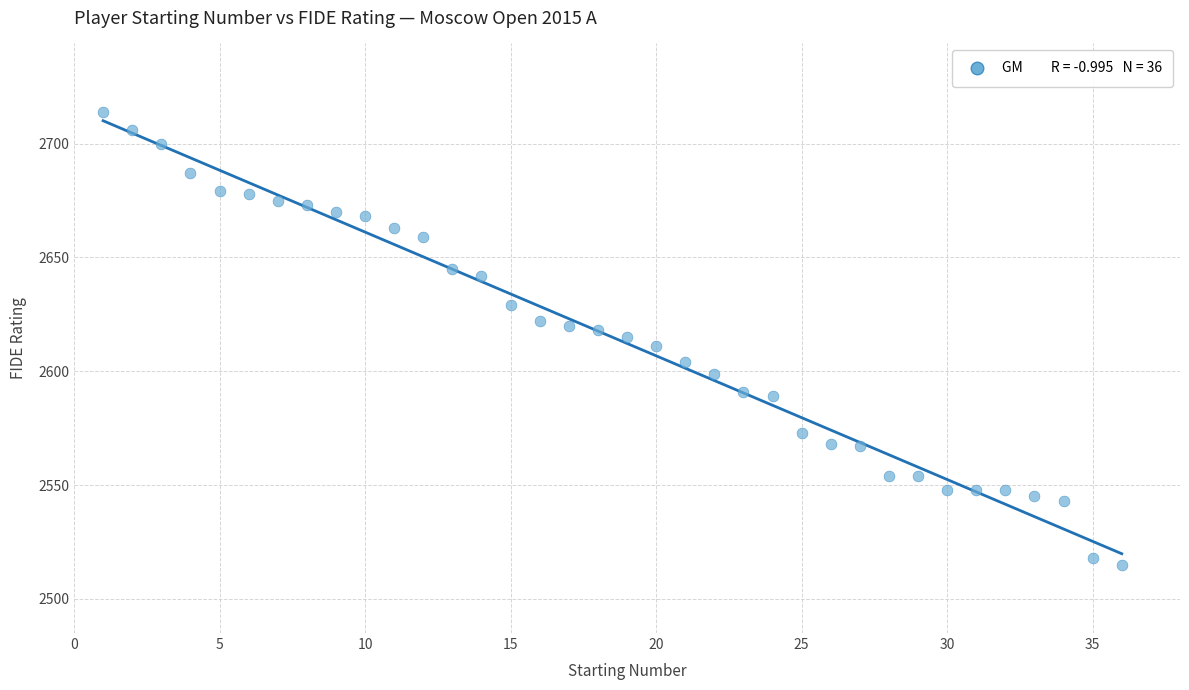

What is the range of X values (max minus min)?

35